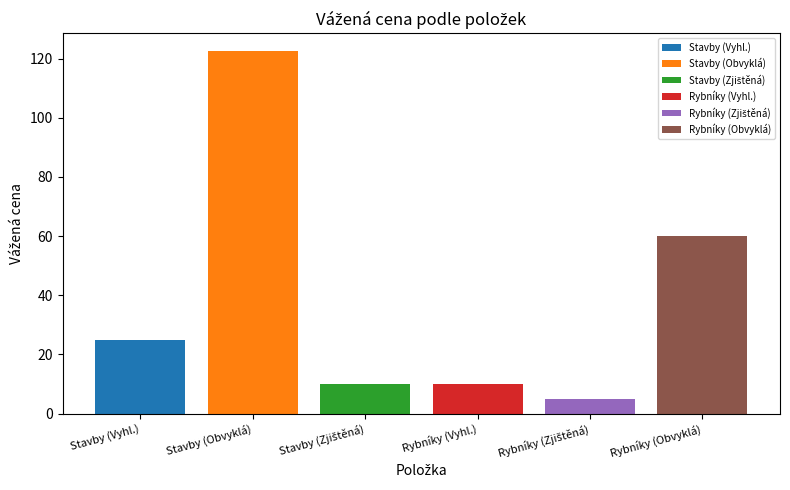

What is the maximum value shown in the chart?

122.5